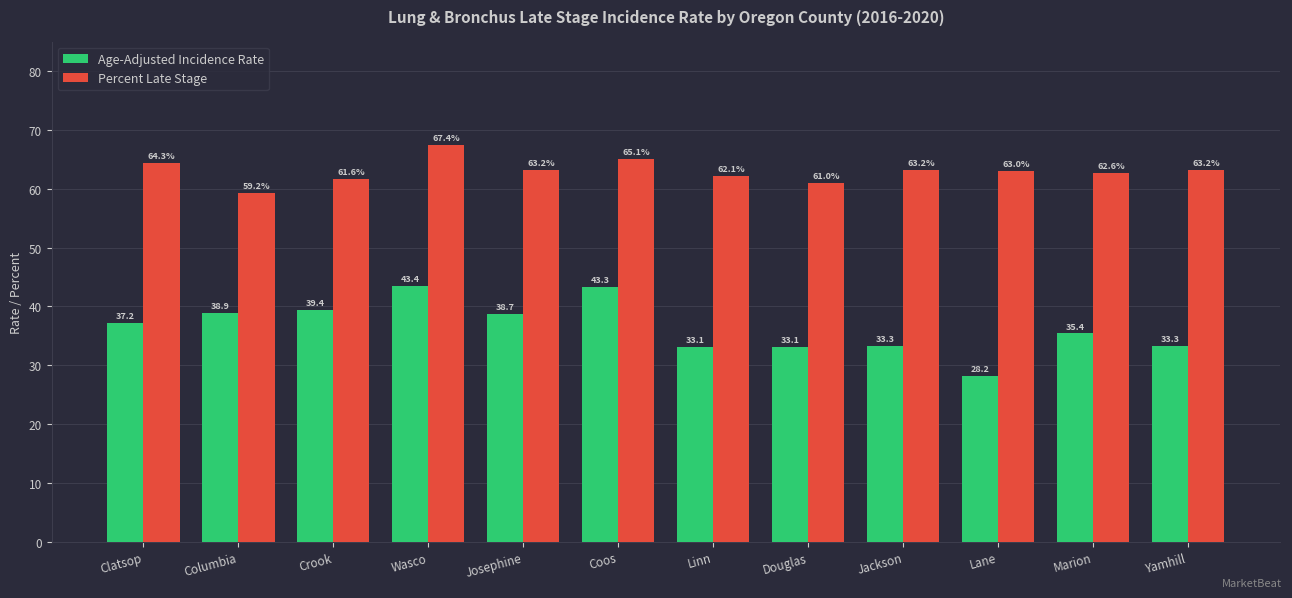

Which series has the widest spread of values?

Age-Adjusted Incidence Rate